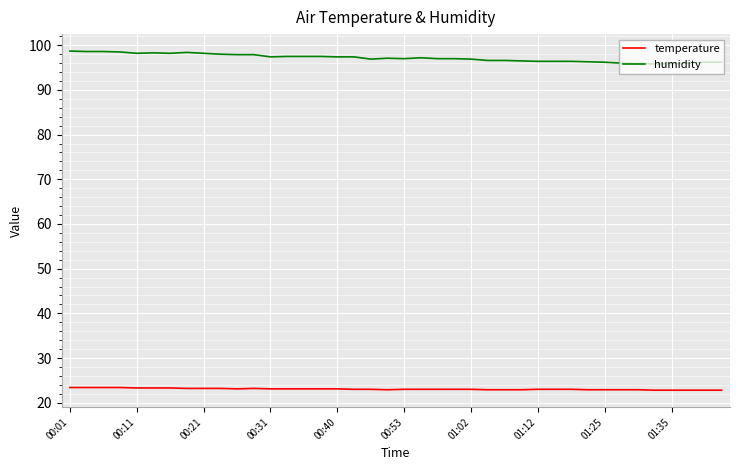

True or false: humidity and temperature cross at least once.

False